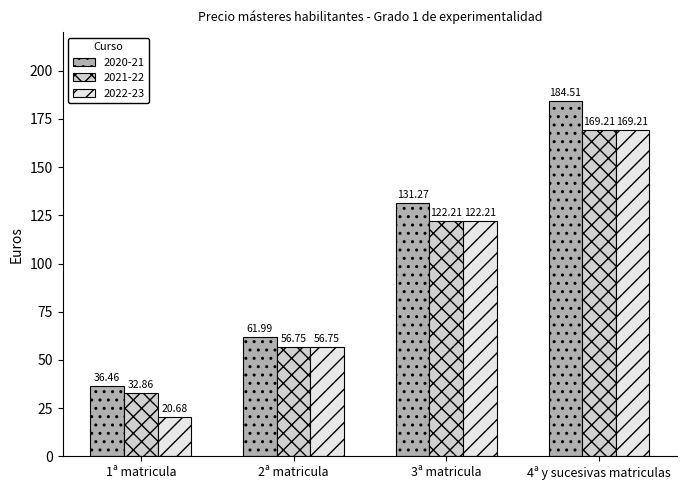

Read the 2020-21 value at 3ª matricula.

131.3